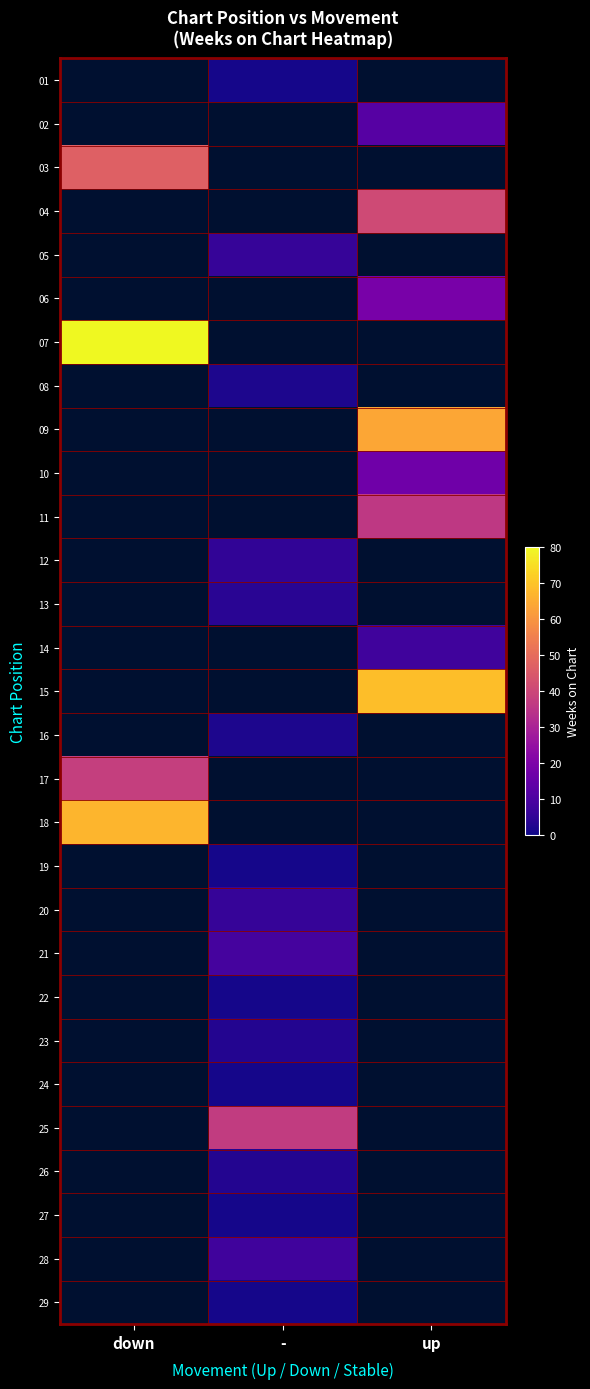

How many distinct data groups are displayed?

29